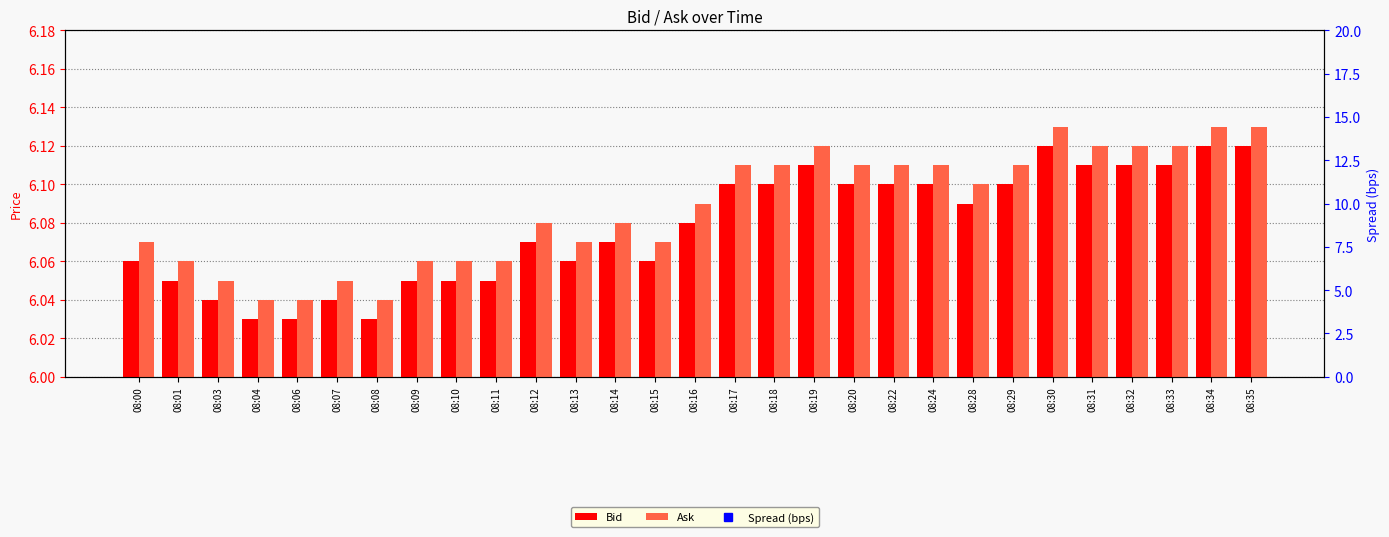

List the series in order of their peak value, highest first.

Spread (bps), Ask, Bid